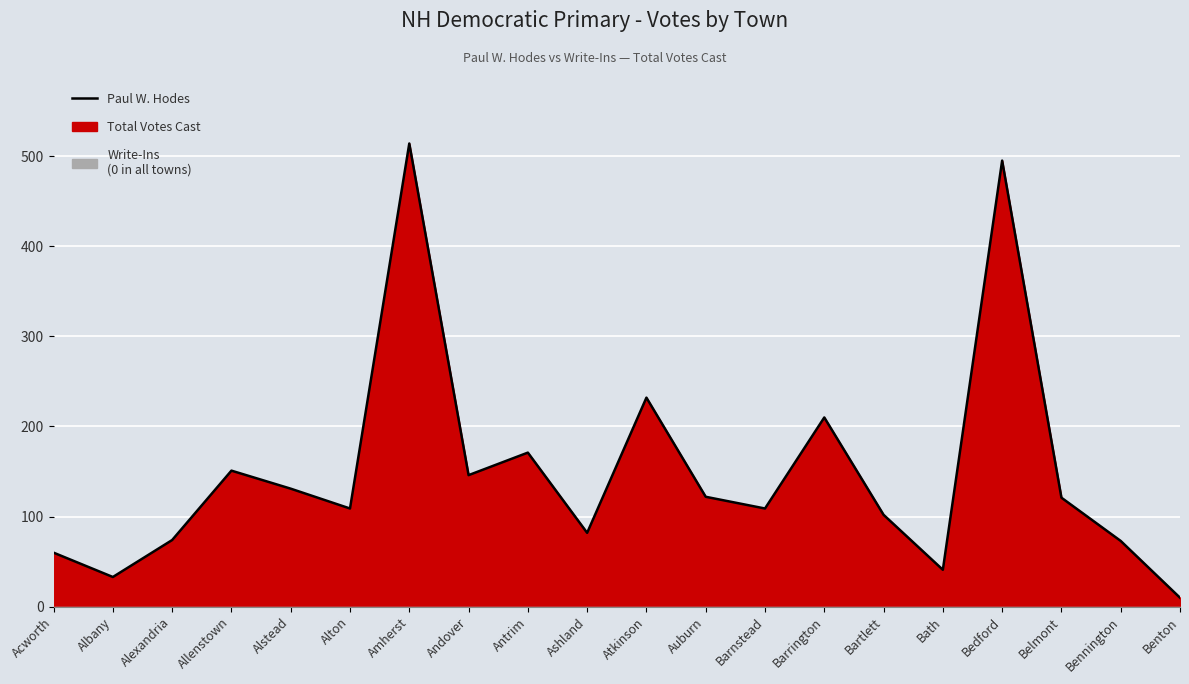

List the labels in order of value, smallest first.

Benton, Albany, Bath, Acworth, Bennington, Alexandria, Ashland, Bartlett, Alton, Barnstead, Belmont, Auburn, Alstead, Andover, Allenstown, Antrim, Barrington, Atkinson, Bedford, Amherst